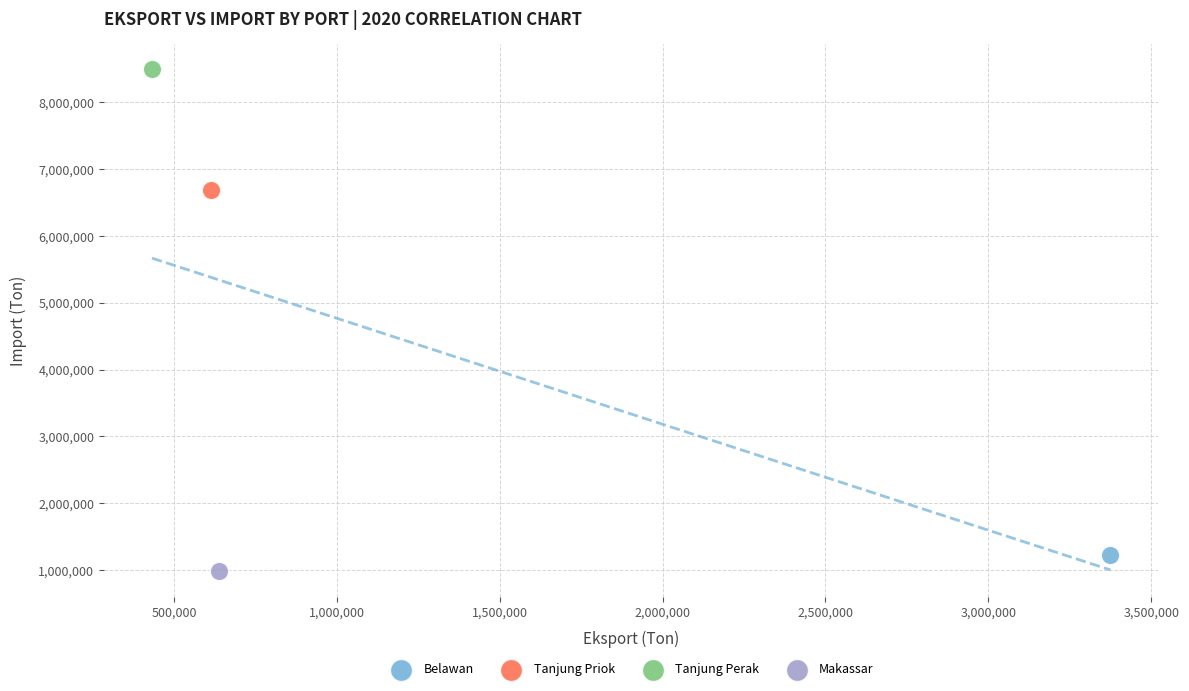

What are all the series names shown in the legend?

Belawan, Tanjung Priok, Tanjung Perak, Makassar